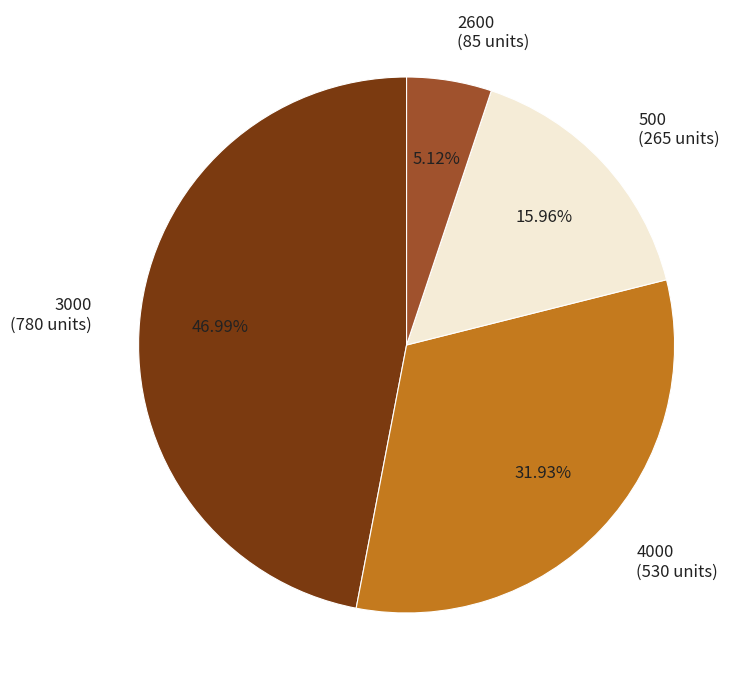

Rank the categories by value from highest to lowest.

3000 (780 units), 4000 (530 units), 500 (265 units), 2600 (85 units)